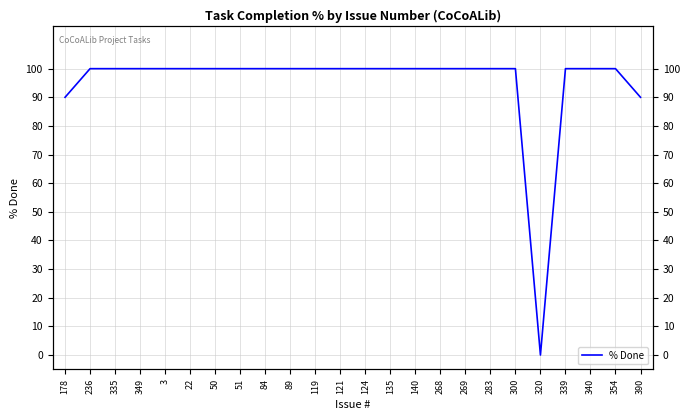

Is it true that the value at 390 is 90?

True